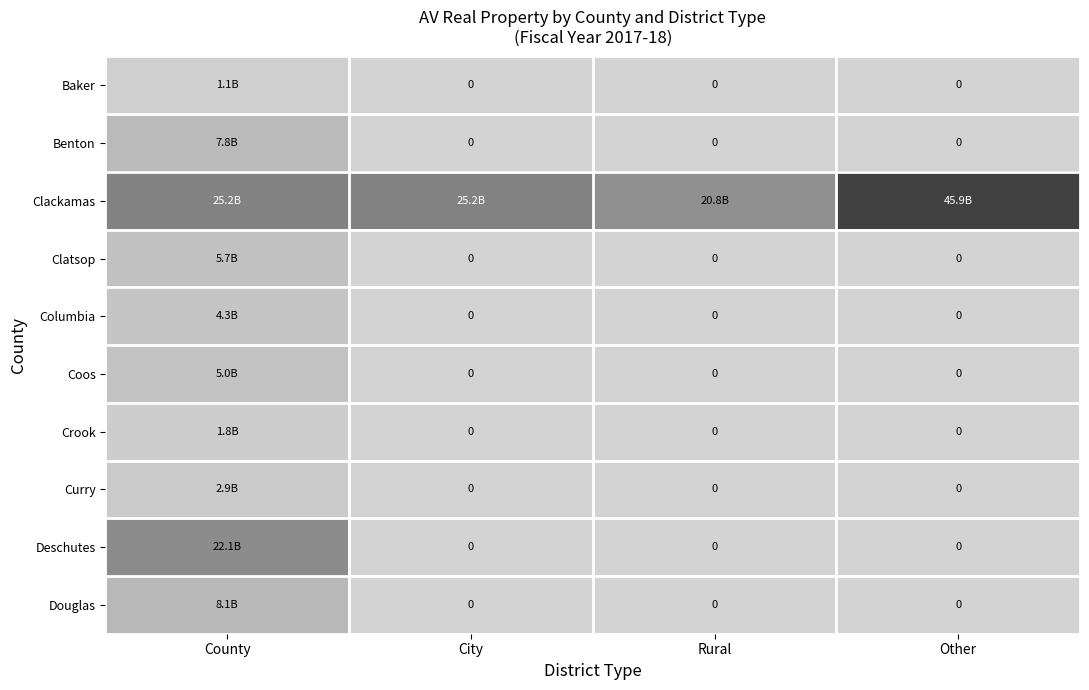

Rank the categories by Baker value from lowest to highest.

City, Rural, Other, County